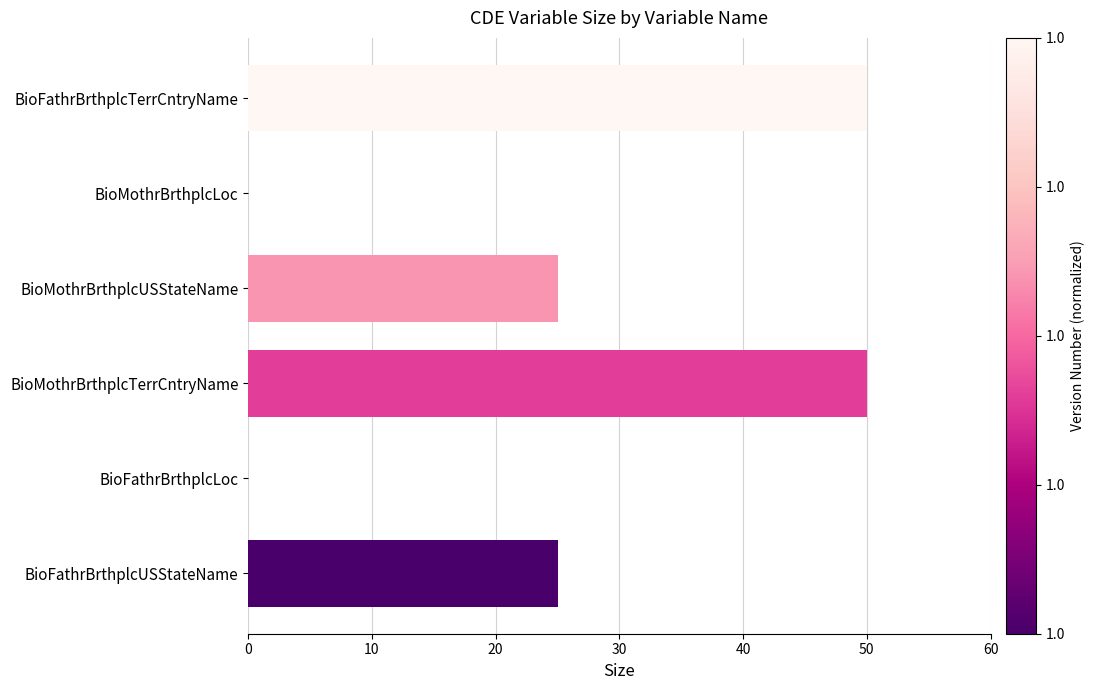

True or false: the data shows 50 at BioFathrBrthplcTerrCntryName.

True